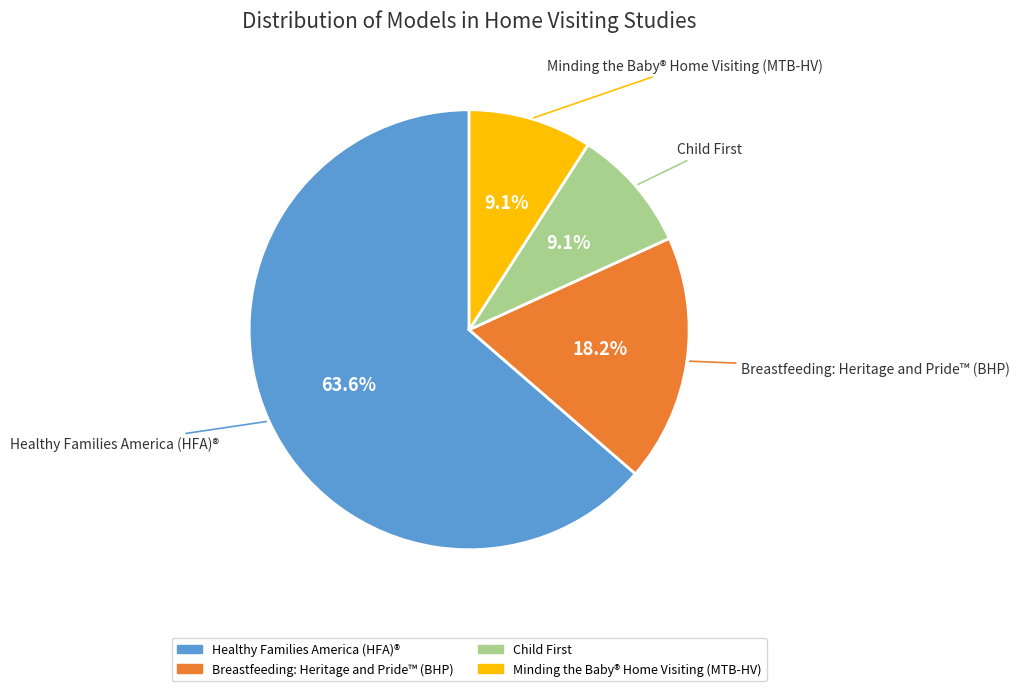

What percentage is NOT represented by Breastfeeding: Heritage and Pride™ (BHP)?

81.8%